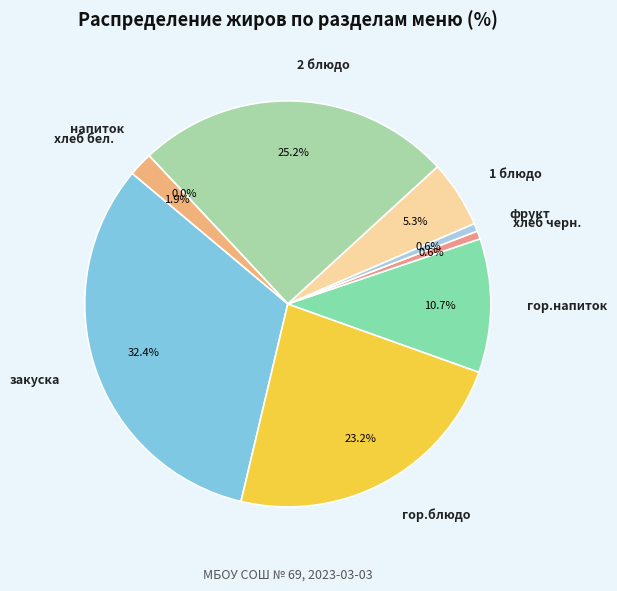

To the nearest percent, what is the combined percentage of закуска and фрукт?

33%